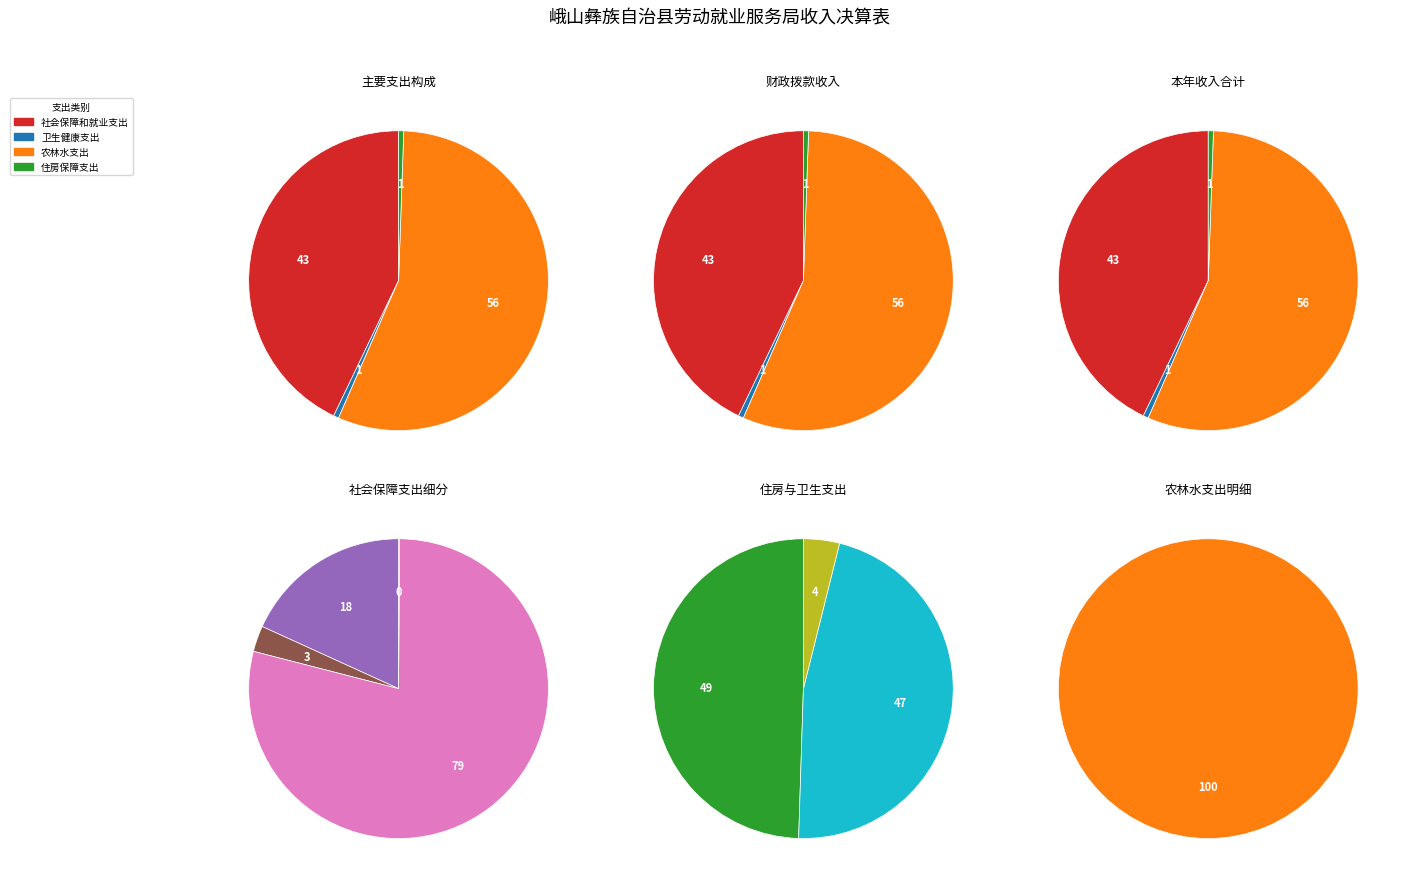

Is there any slice that represents more than half of the pie?

Yes